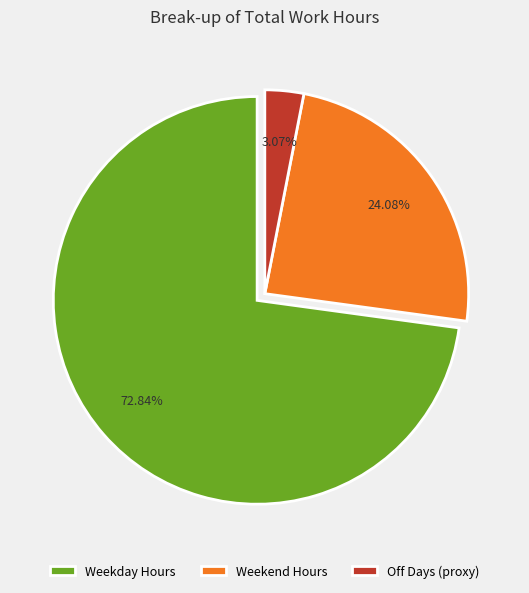

Rank the categories by value from highest to lowest.

Weekday Hours, Weekend Hours, Off Days (proxy)